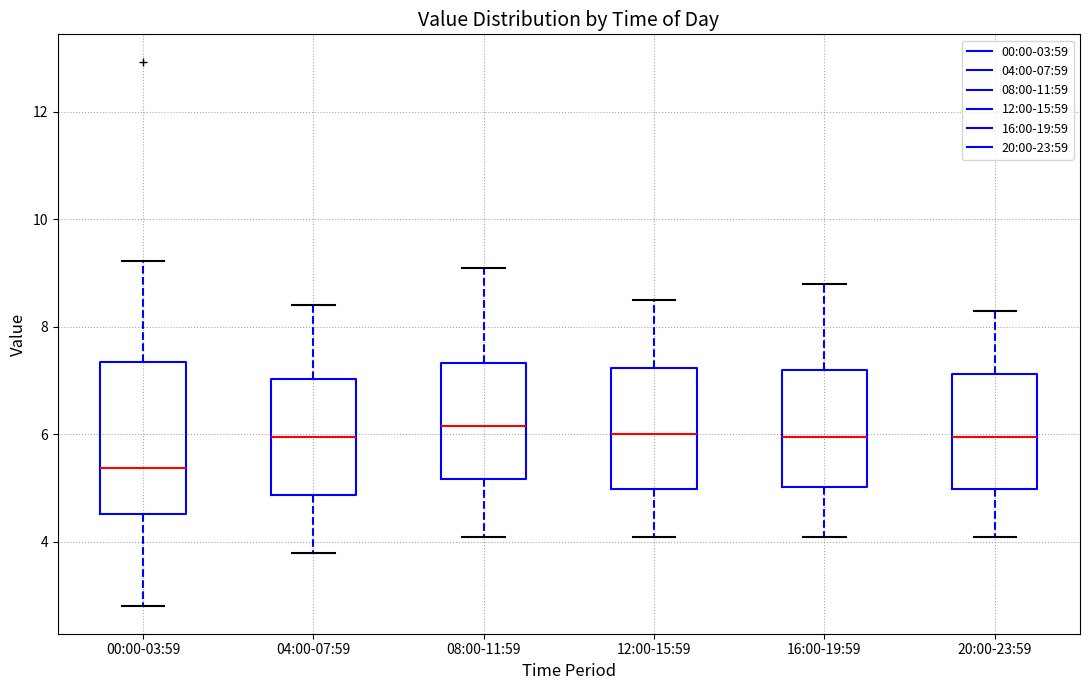

Reading left to right, transcribe this box plot: for each box, give where its median line is, the range the box spans, and where its two whiskers end, as read against the y-axis. The values are not printed on the chart, so give them approximately, as read against the axis.

00:00-03:59: median 5.4, box 4.6 to 7.4, whiskers 2.8 to 9.2
04:00-07:59: median 6.0, box 4.8 to 7.0, whiskers 3.8 to 8.4
08:00-11:59: median 6.2, box 5.2 to 7.4, whiskers 4.2 to 9.2
12:00-15:59: median 6.0, box 5.0 to 7.2, whiskers 4.2 to 8.6
16:00-19:59: median 6.0, box 5.0 to 7.2, whiskers 4.2 to 8.8
20:00-23:59: median 6.0, box 5.0 to 7.2, whiskers 4.2 to 8.4